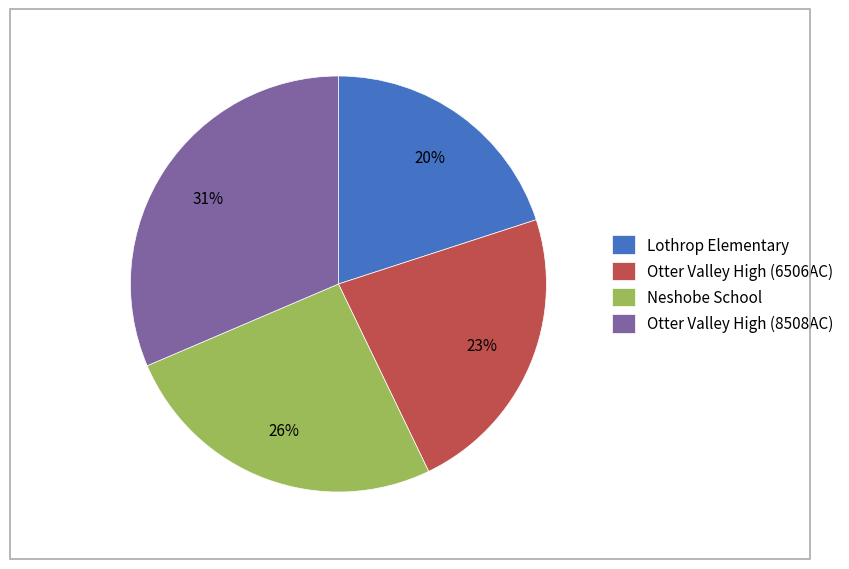

True or false: Lothrop Elementary accounts for 20% of the total.

True